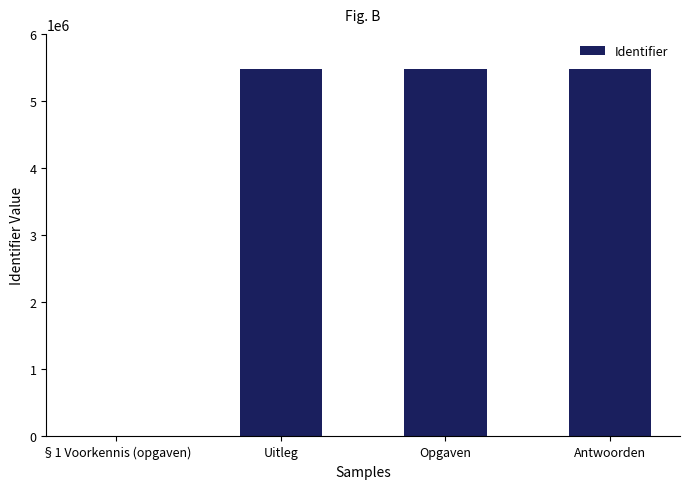

How many categories are shown in the chart?

4